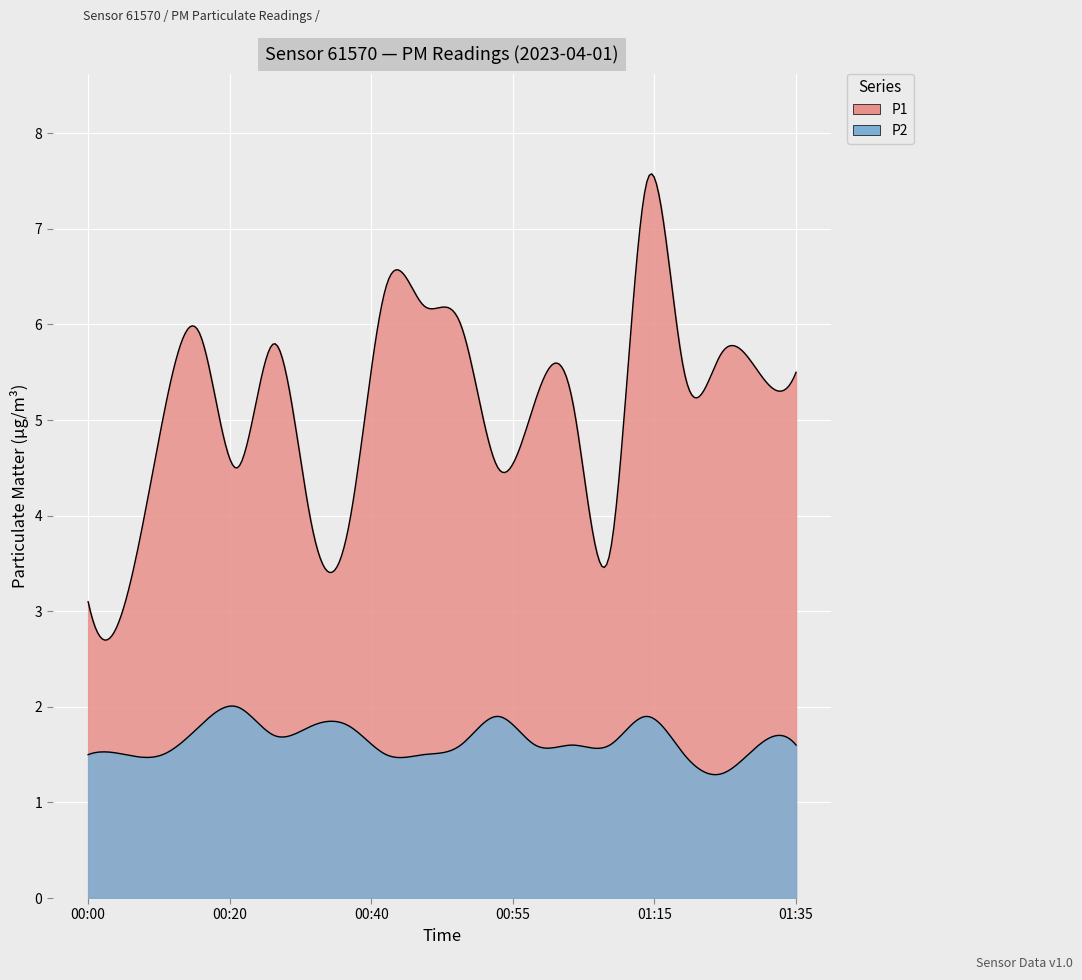

True or false: P1 has more than 2 points higher than both neighbors.

True